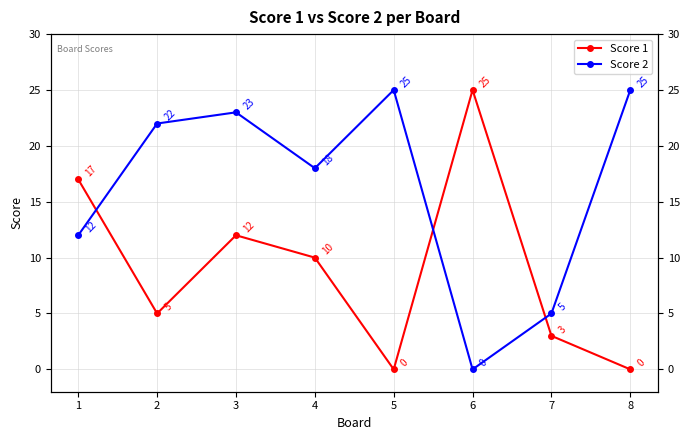

Is this an area chart (filled region under the line)?

No